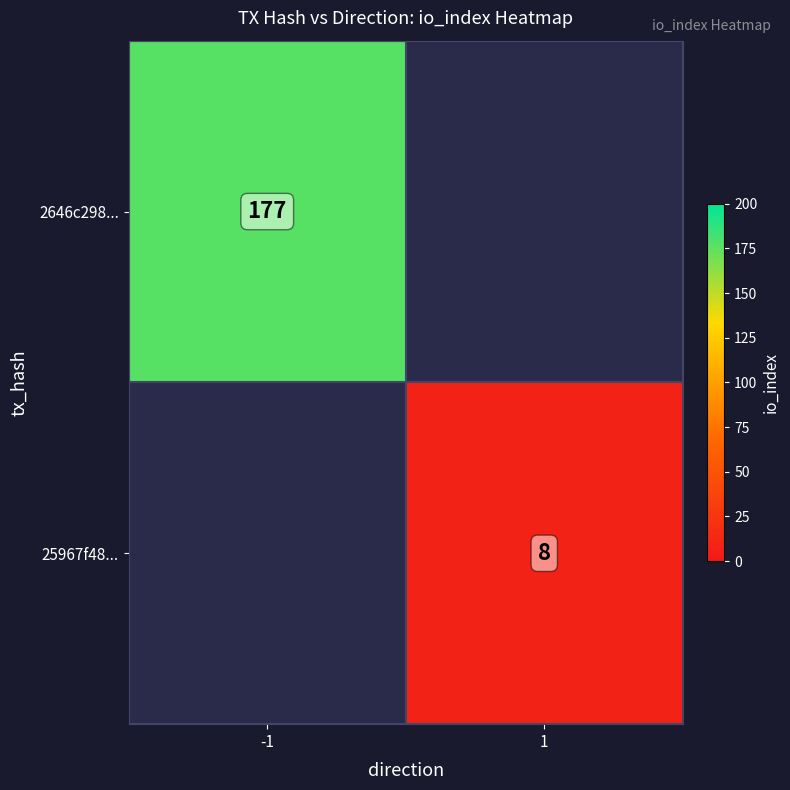

True or false: 25967f48... has a value of 13 at 1.

False